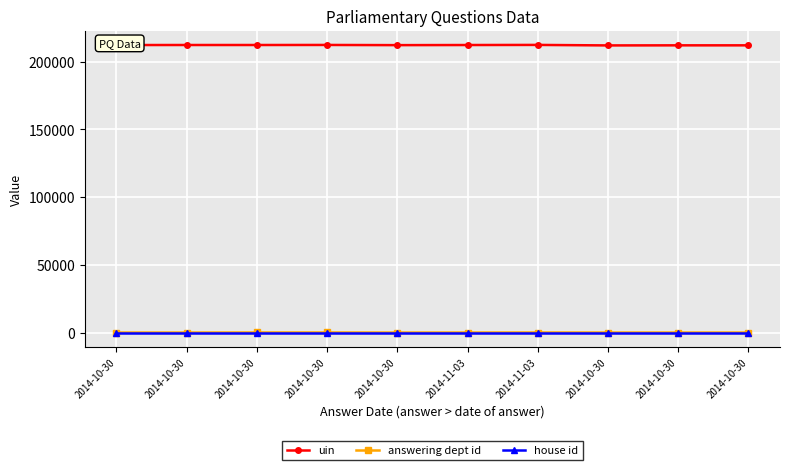

What is the approximate value of uin at 2014-10-30?

212186